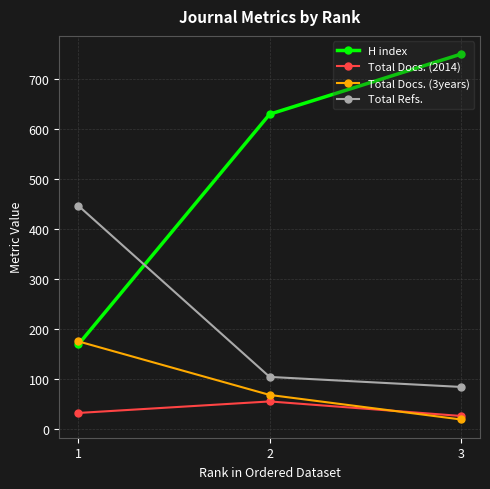

The value of H index at 3 is 1222. True or false?

False